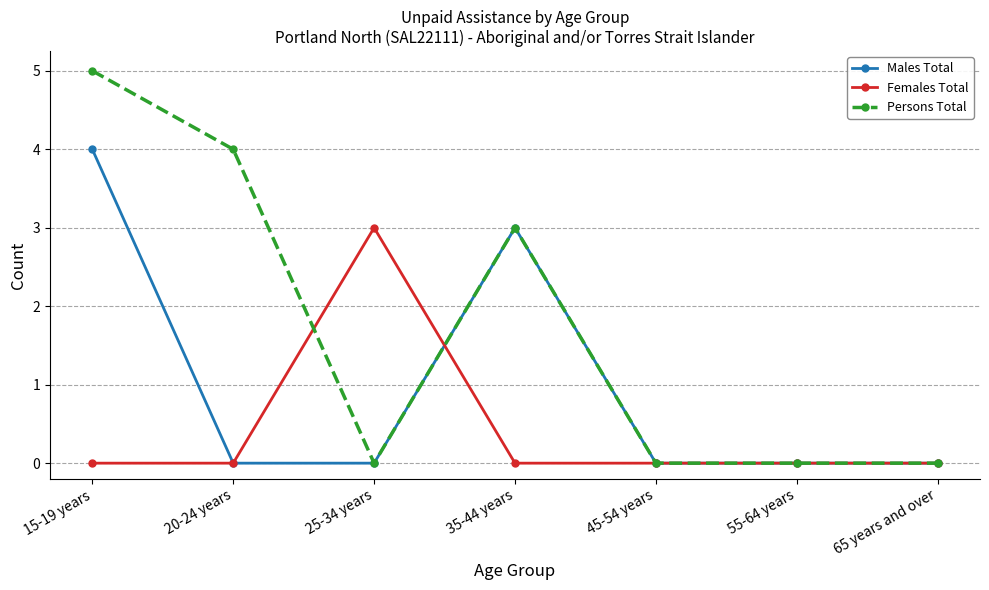

Reading left to right, what are all the values shown in this chart?

Males Total: 4	0	0	3	0	0	0
Females Total: 0	0	3	0	0	0	0
Persons Total: 5	4	0	3	0	0	0